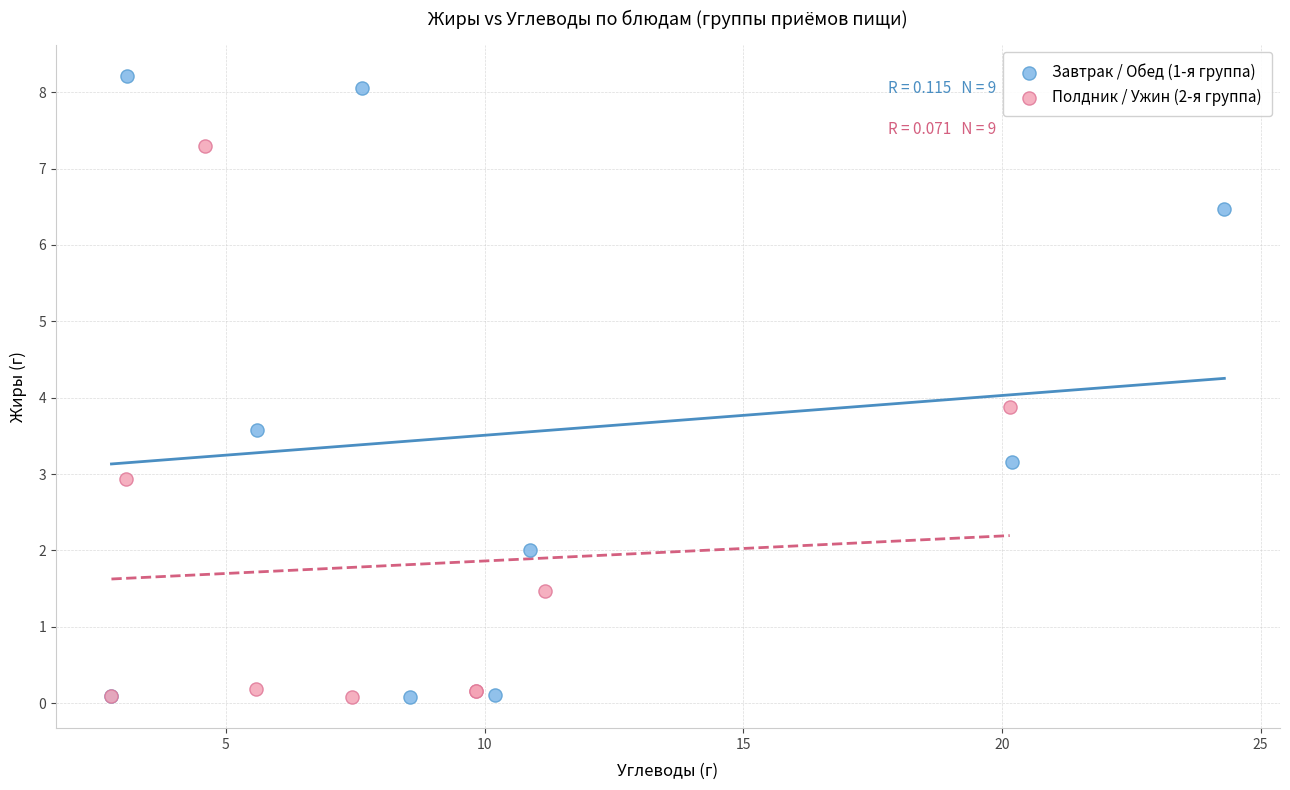

Which series has the largest Y range (max minus min)?

Завтрак / Обед (1-я группа)